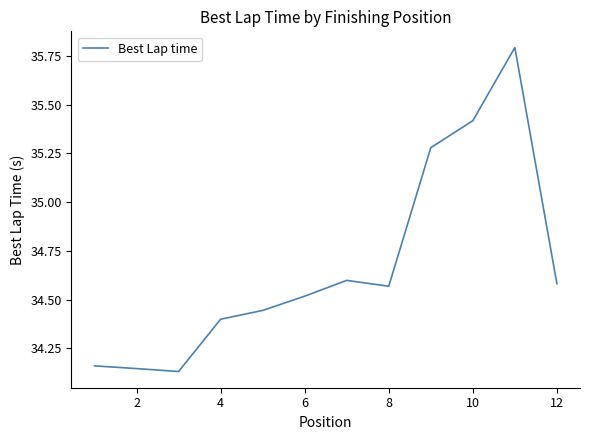

What is the difference between the maximum and minimum values?

1.7